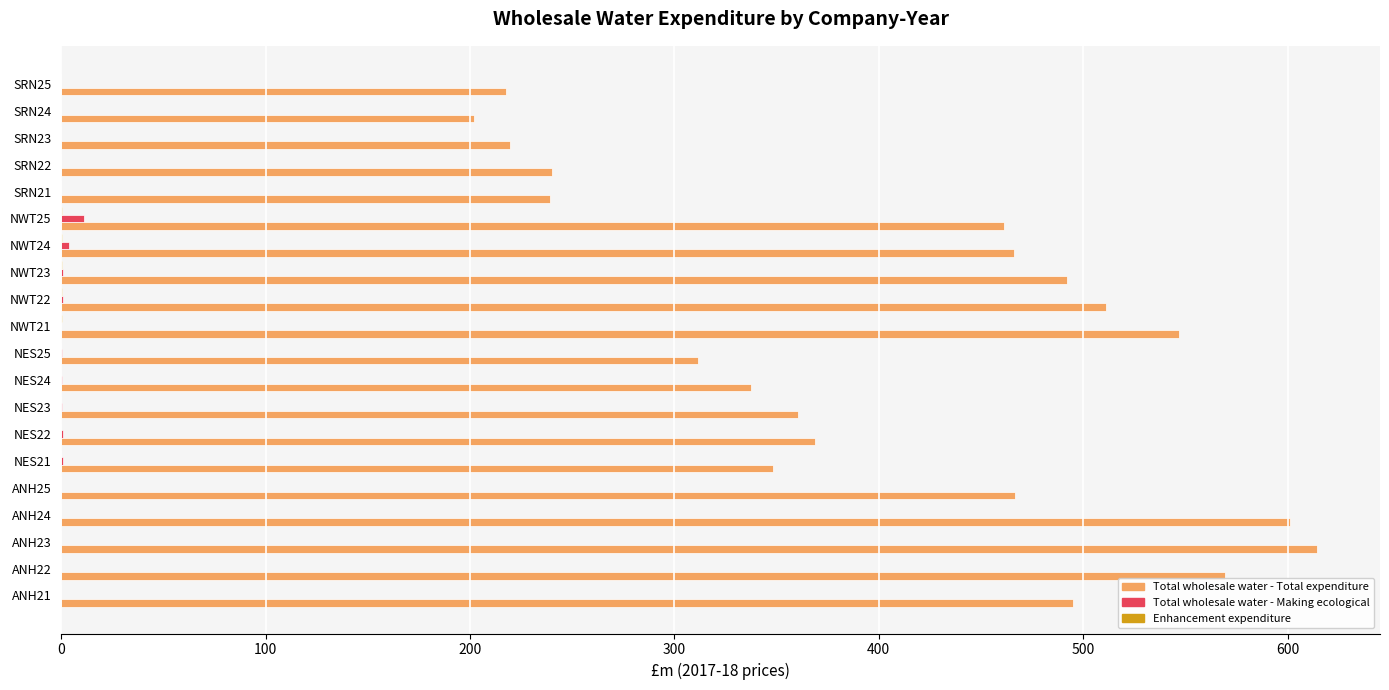

Which series has the largest range (max minus min)?

Total wholesale water - Total expenditure